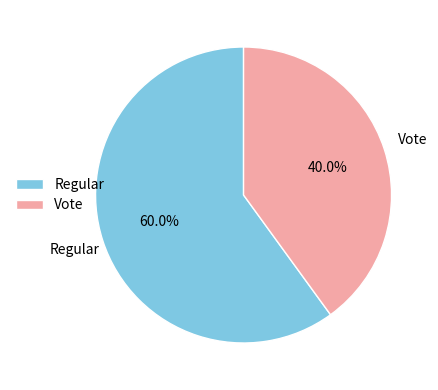

Which slice is the smallest?

Vote